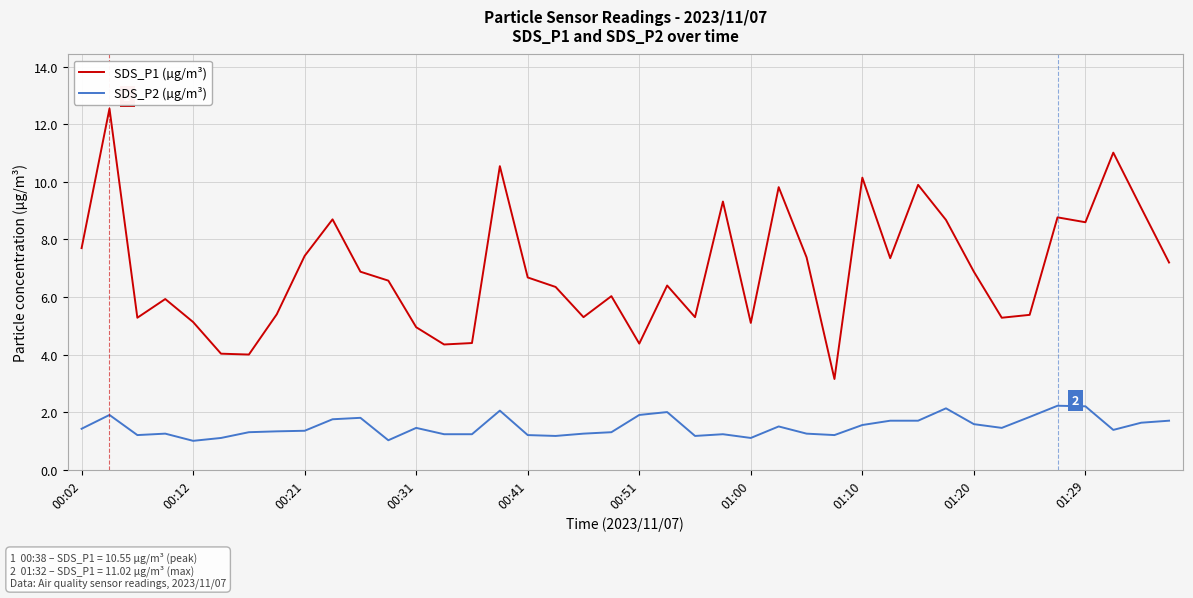

What is the maximum value for SDS_P1 (µg/m³)?

12.6